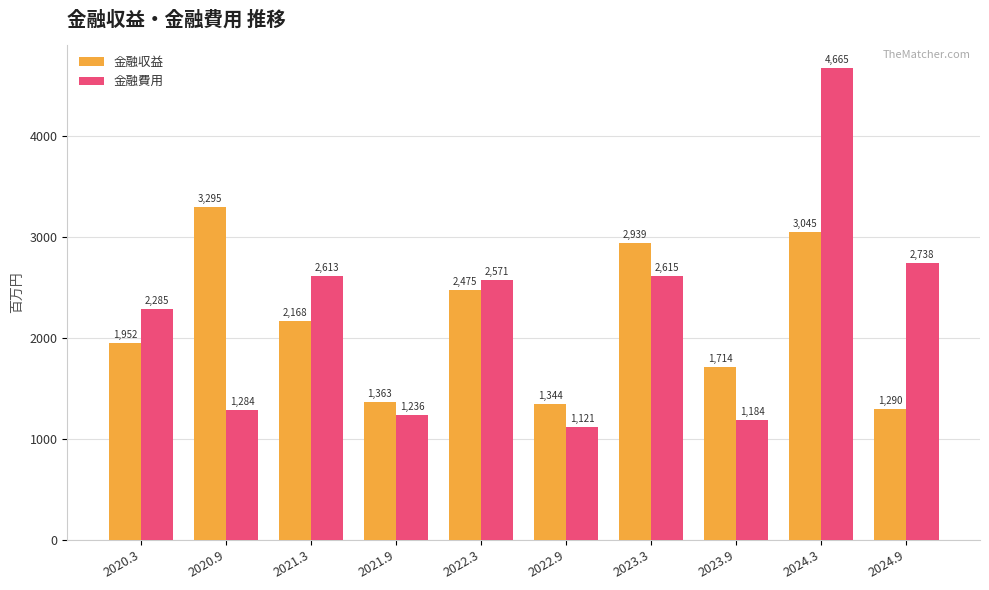

How many distinct data groups are displayed?

2